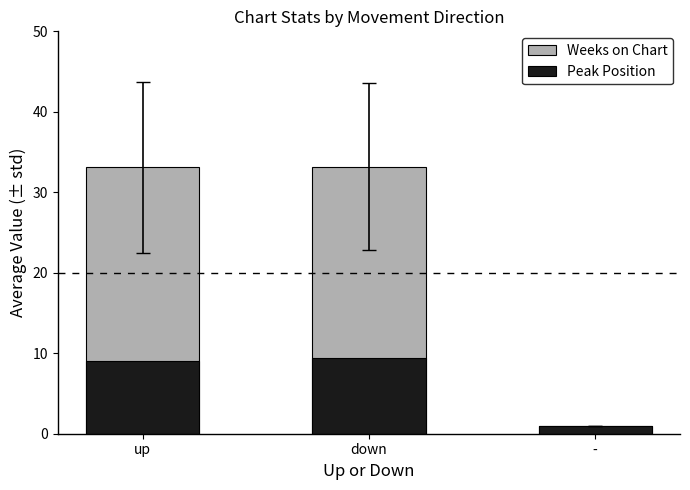

Which series has the widest spread of values?

Weeks on Chart